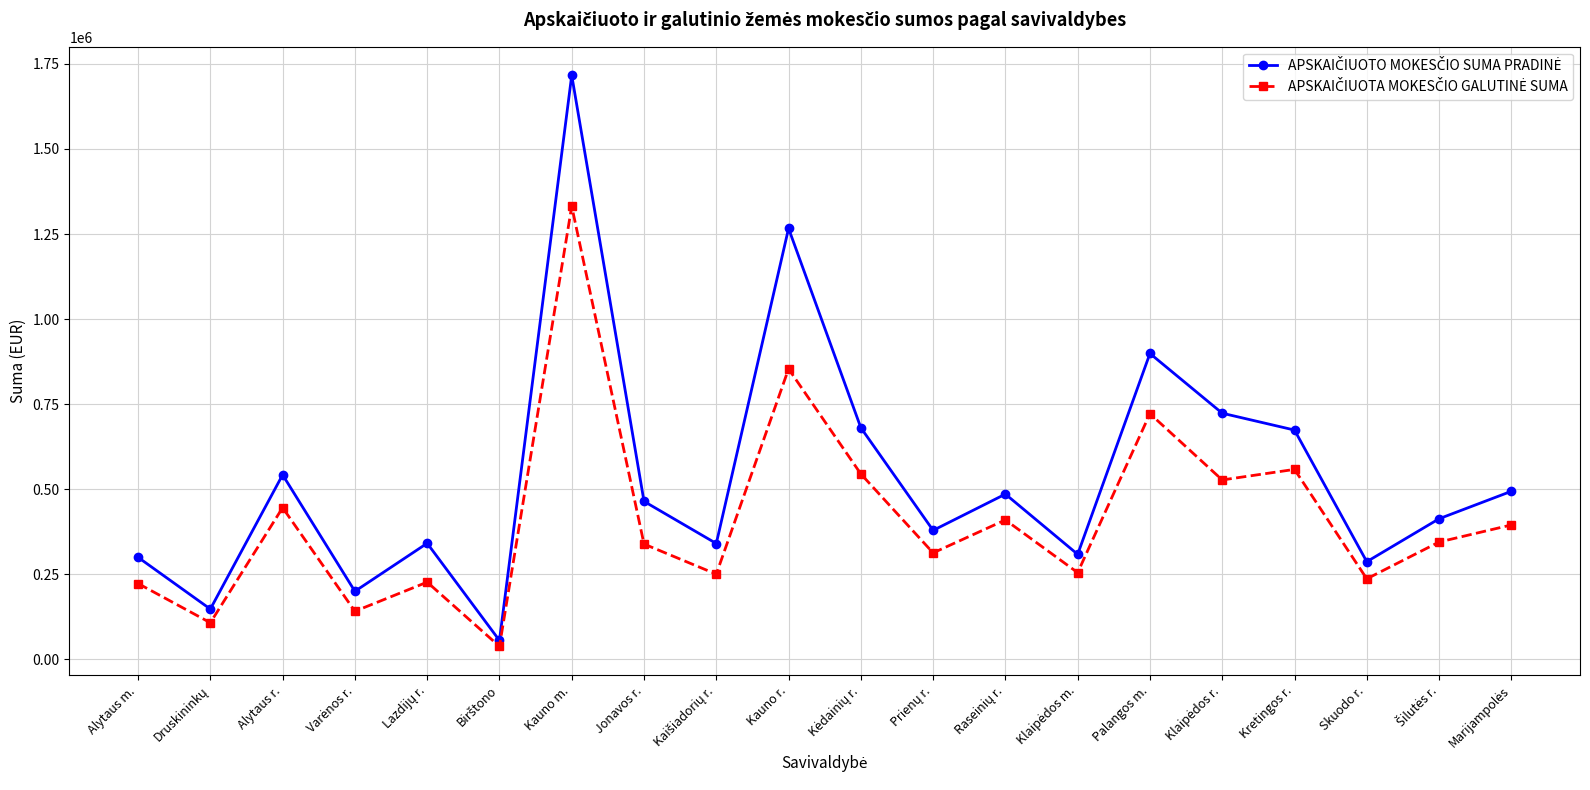

Which category has the highest value across all series?

Kauno m.